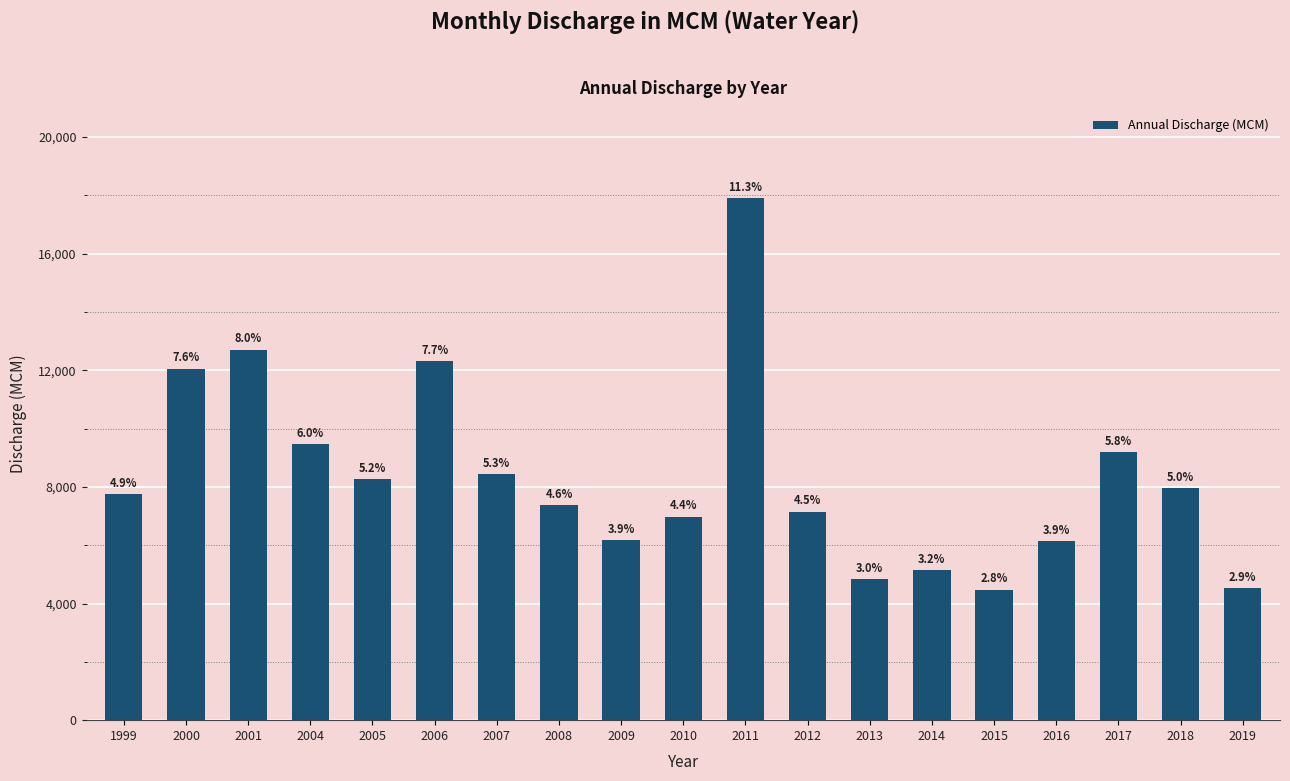

What is the value of the 15th bar from the left?

4476.6